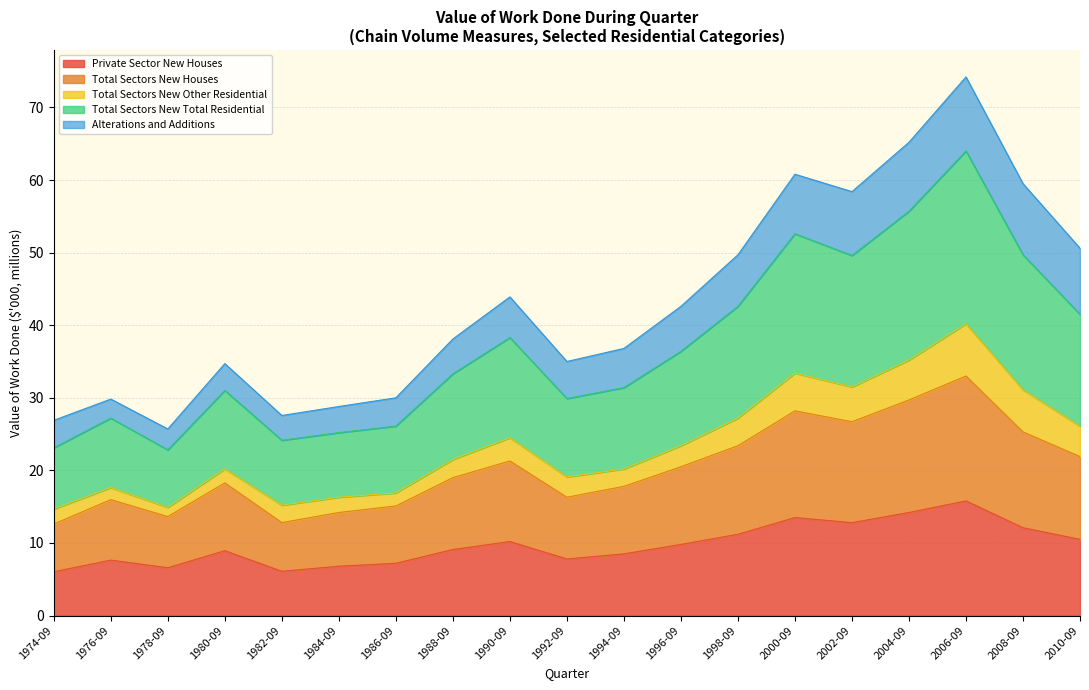

Which label corresponds to the largest value in the chart?

2006-09